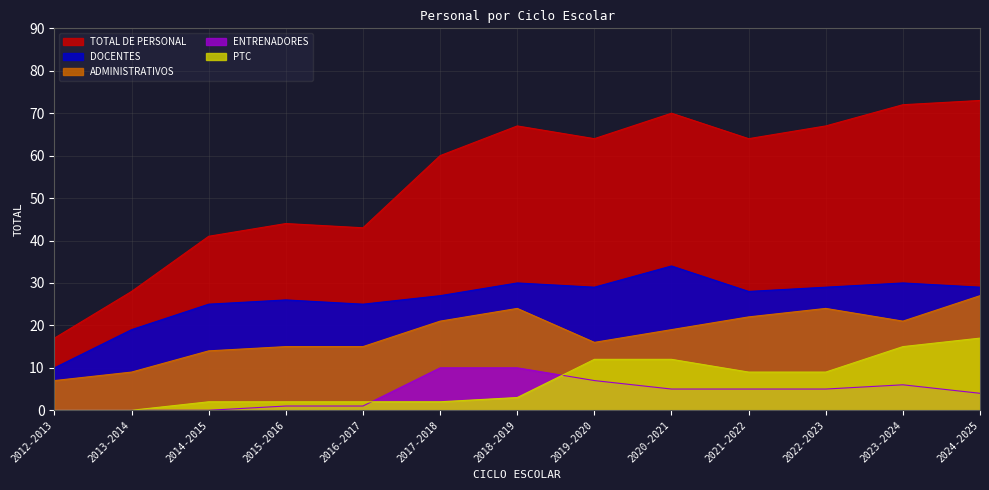

How many series are shown in this chart?

5